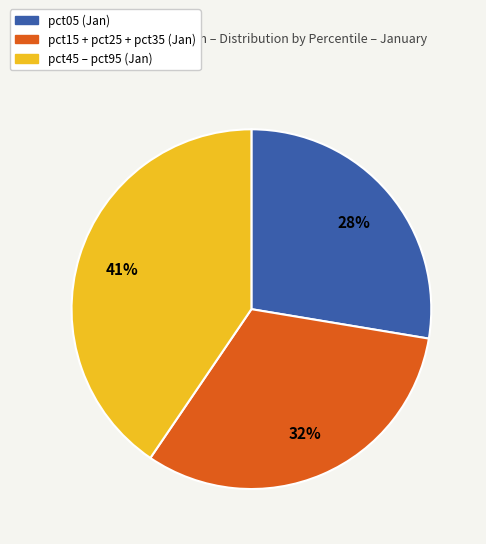

To the nearest percent, what is the average slice percentage?

33%